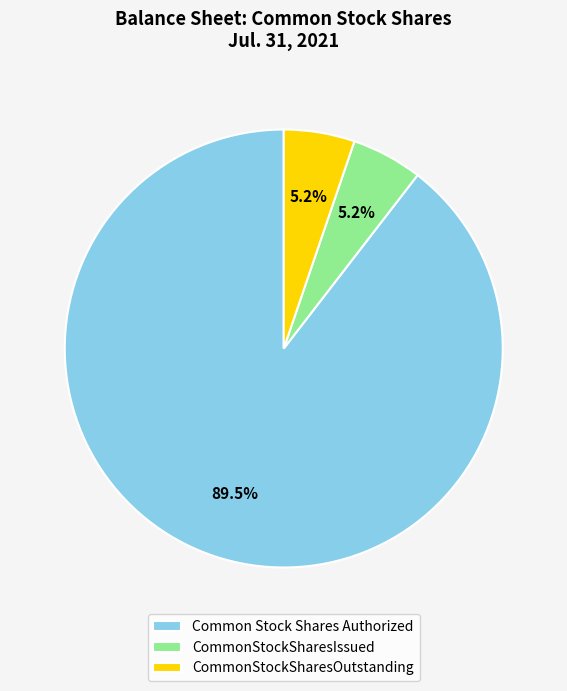

Does Common Stock Shares Authorized represent more than half of the total?

Yes